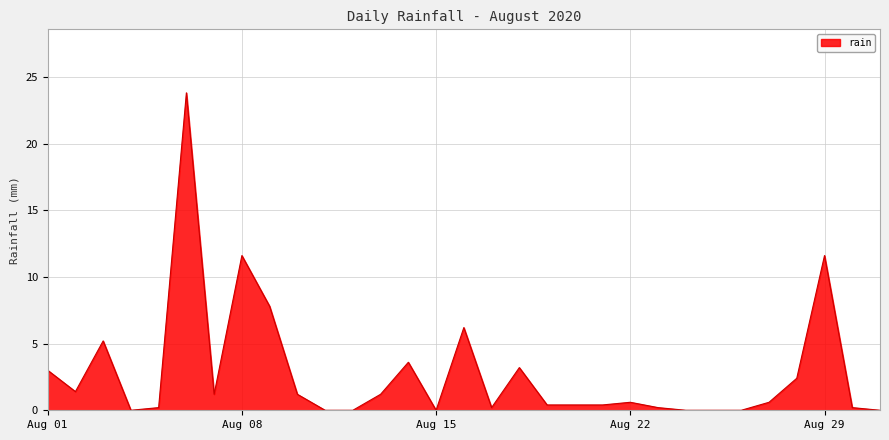

What is the difference between the maximum and minimum values?

23.8